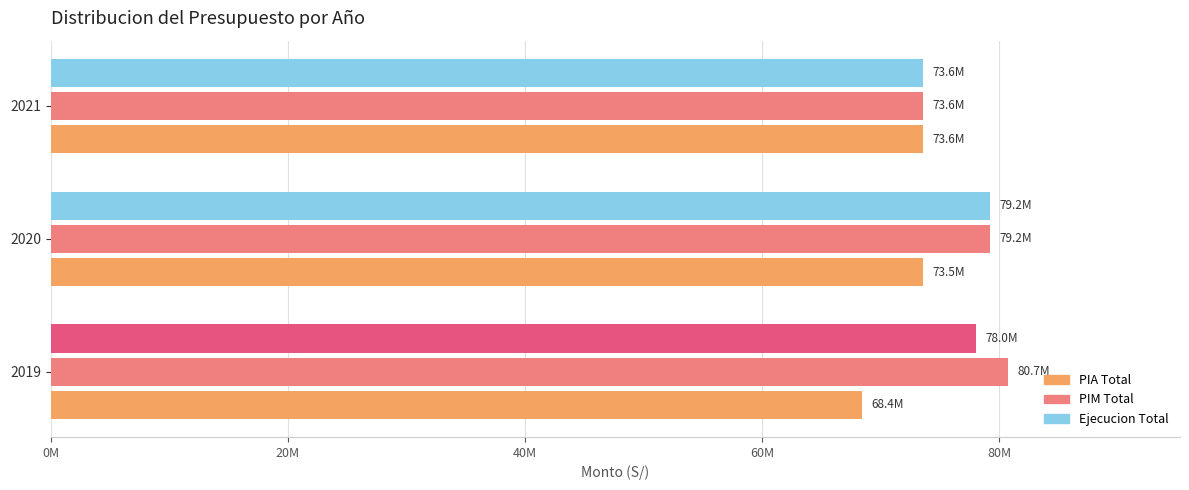

What is the value of the PIA Total bar at the 1st from the left?

68438863.0